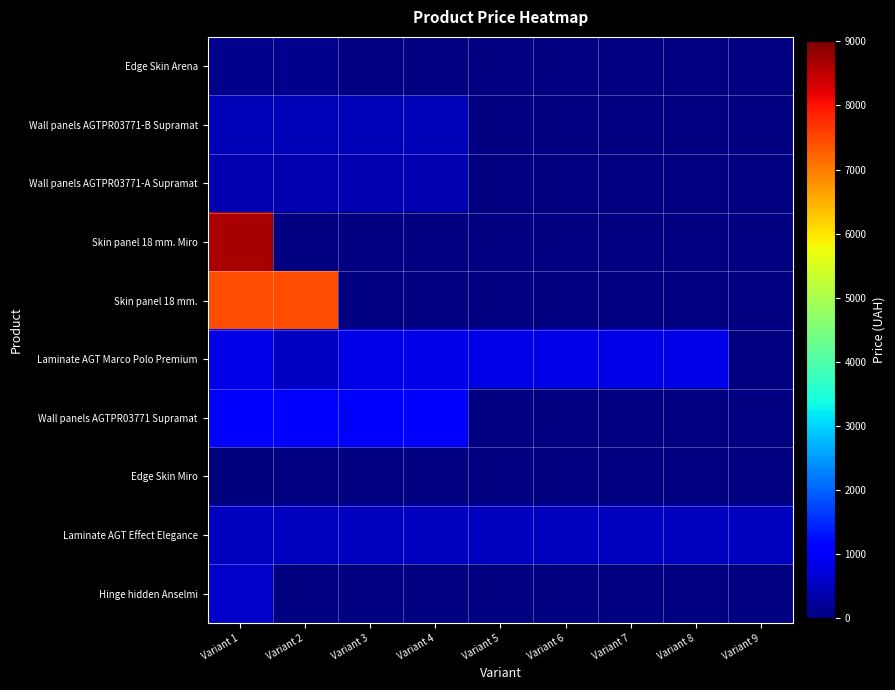

At how many categories does at least one series exceed 2943?

2